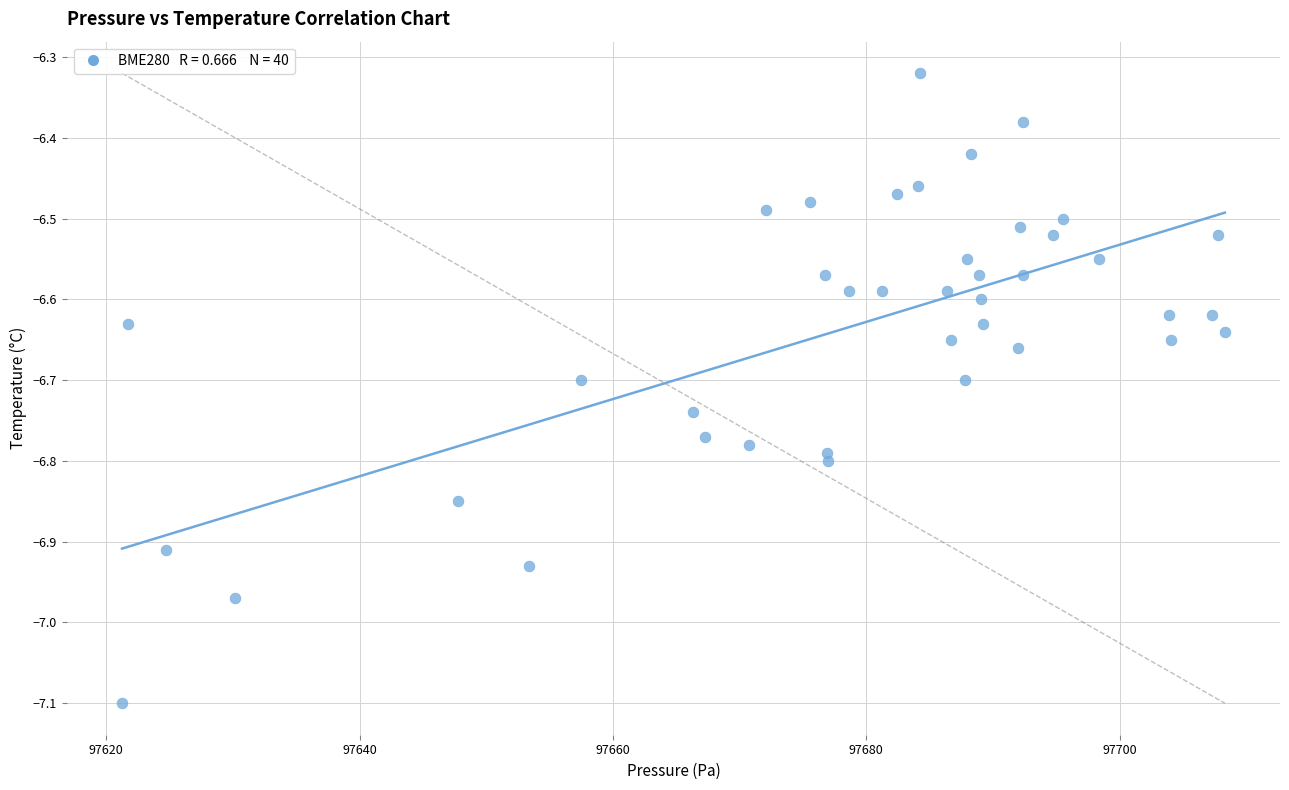

What is the range of Y values (max minus min)?

0.8